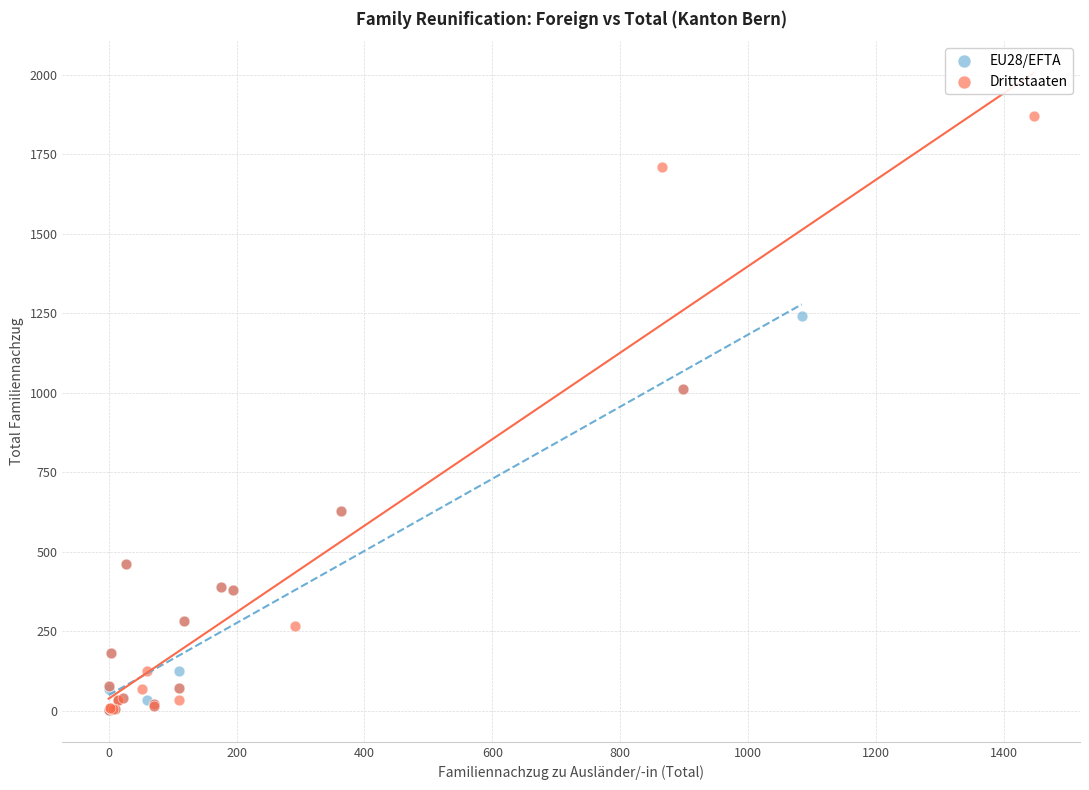

Which series contains the highest Y value?

Drittstaaten